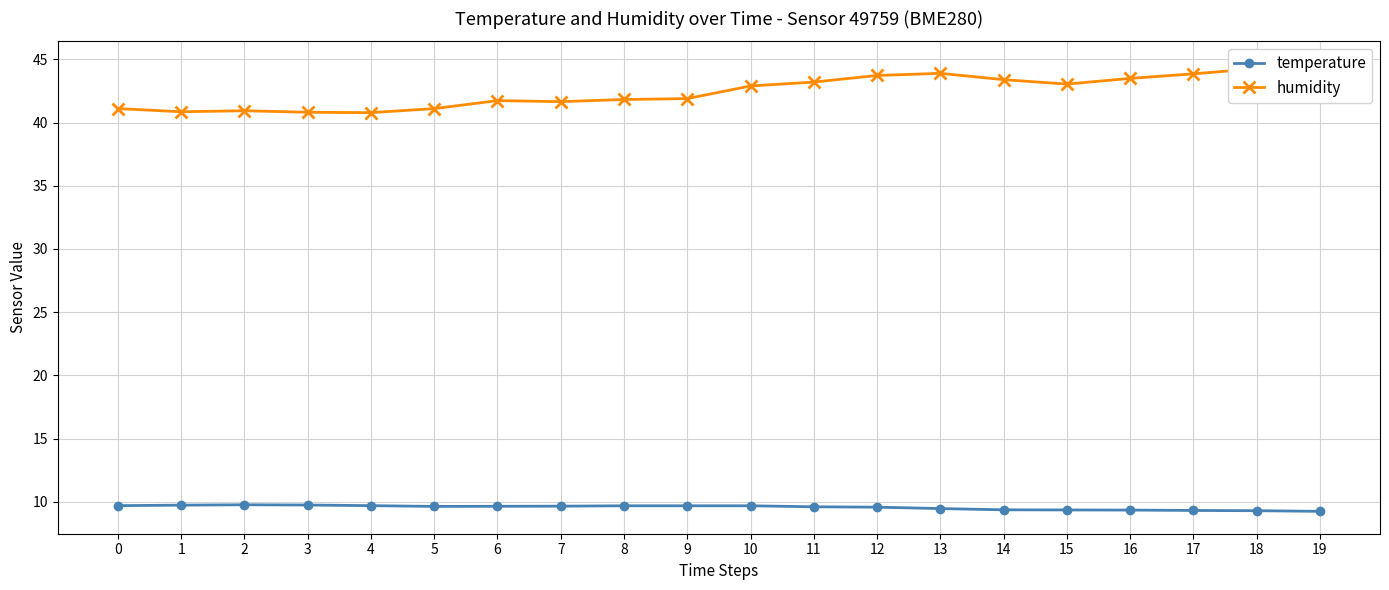

At which category is the sum across all series the highest?

19